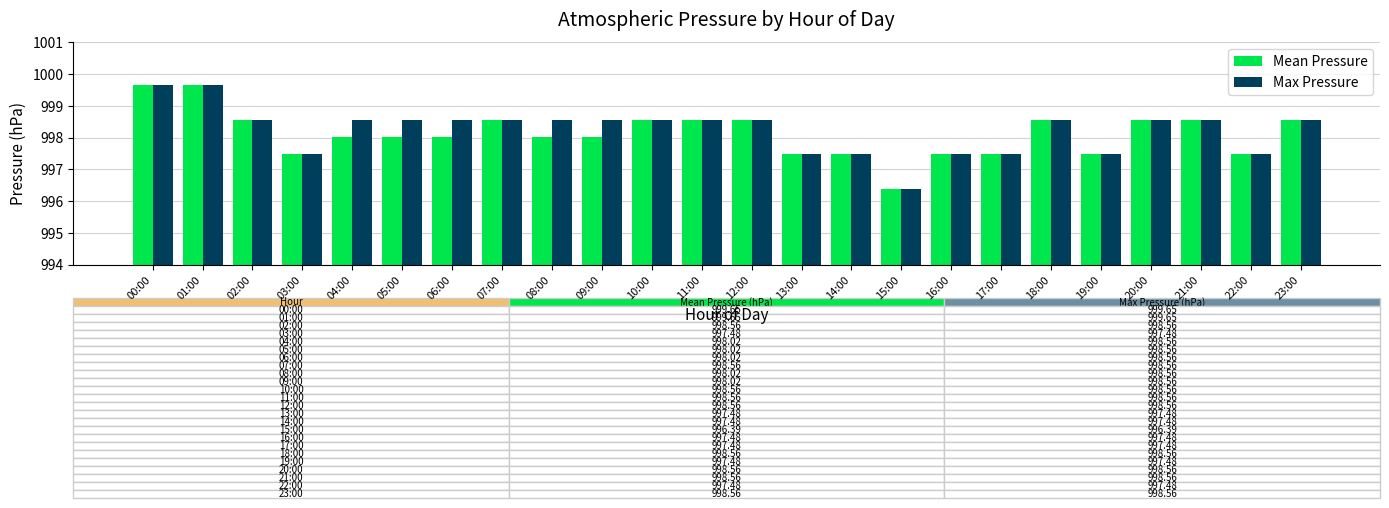

What are all the series names shown in the legend?

Mean Pressure, Max Pressure